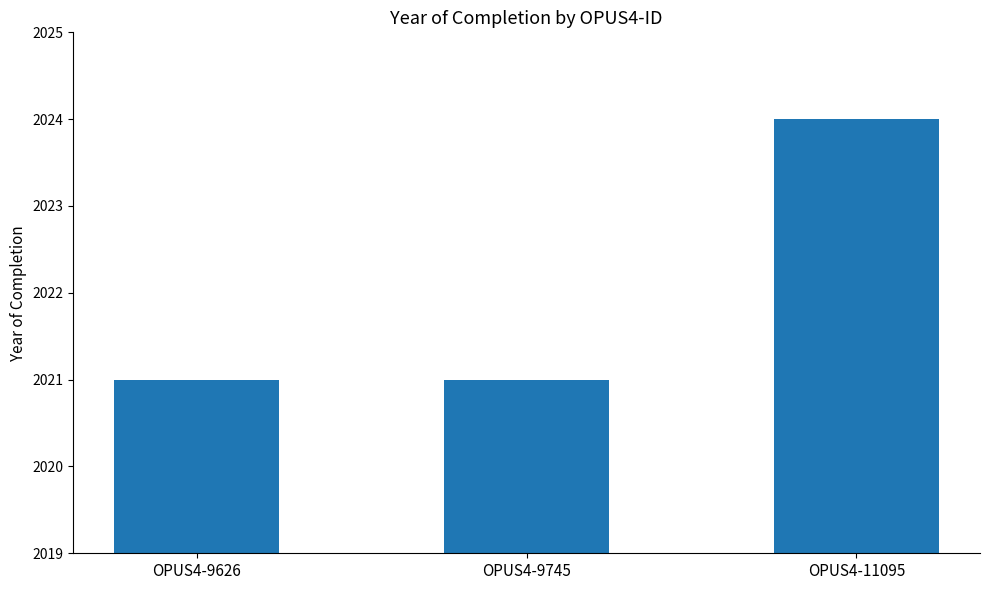

How many bars are there in total?

3